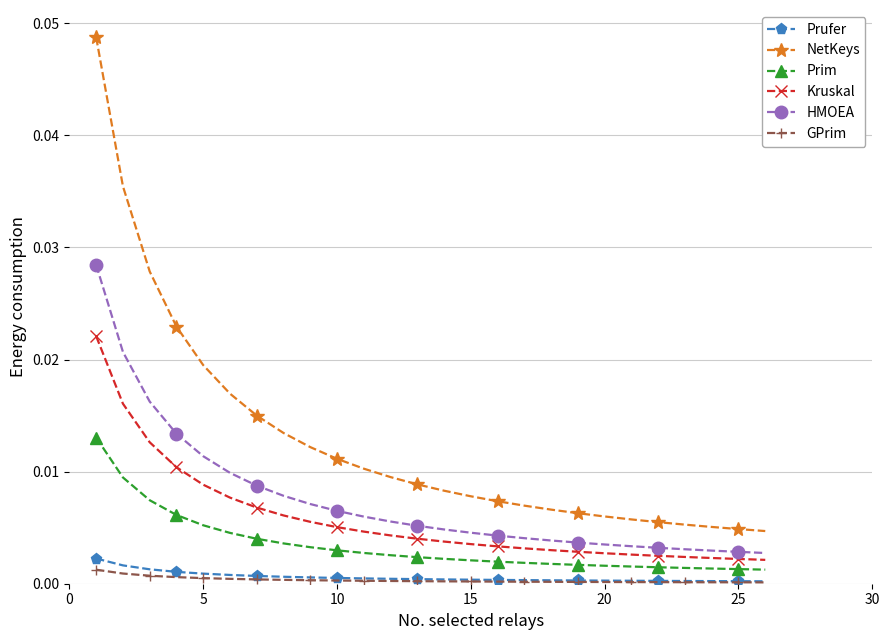

Count the Prim values in the range 0 to 1.

26